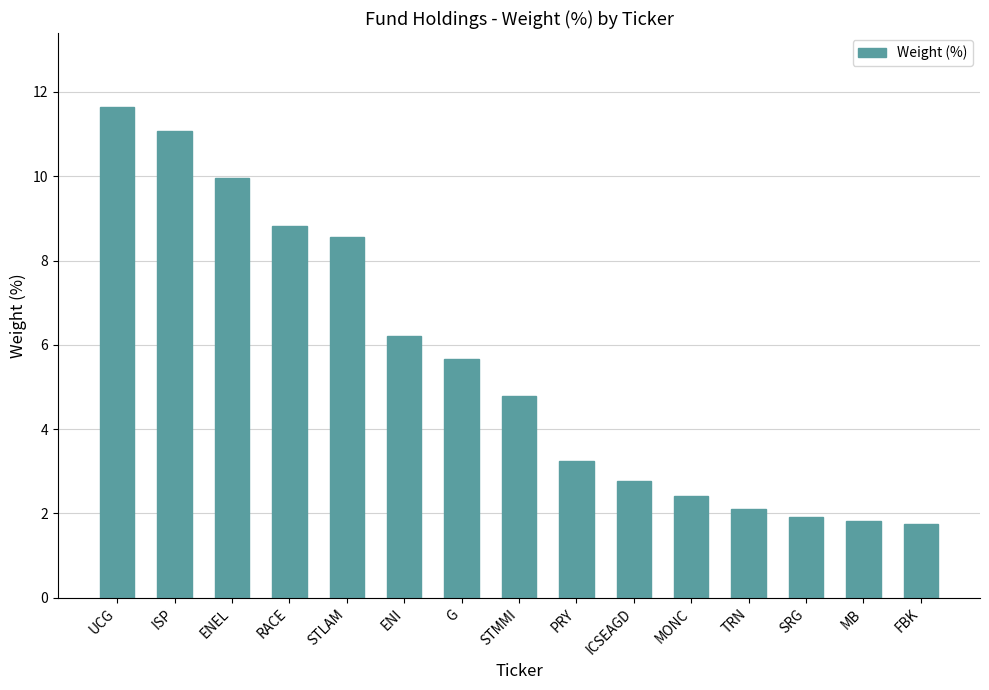

True or false: the data shows 1.5 at TRN.

False